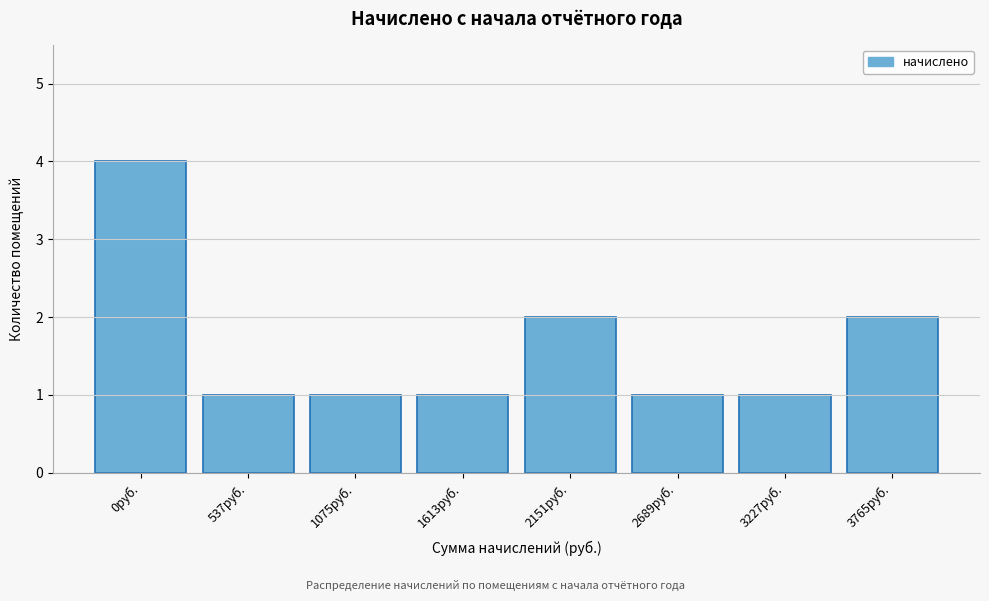

Reading left to right, list all the values displayed in this chart.

0руб.=4	537руб.=1	1075руб.=1	1613руб.=1	2151руб.=2	2689руб.=1	3227руб.=1	3765руб.=2